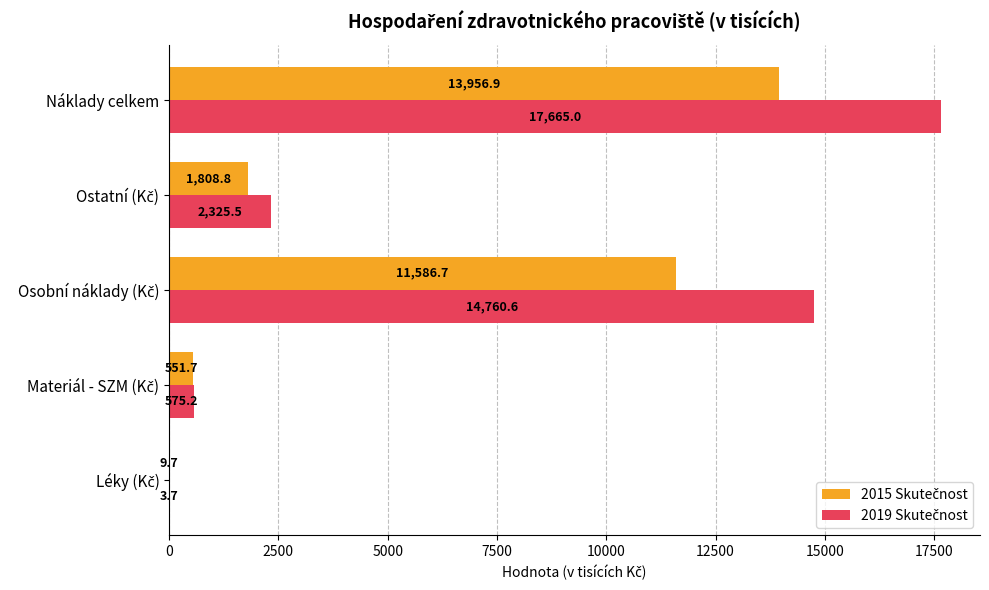

At which category is the sum across all series the highest?

Náklady celkem